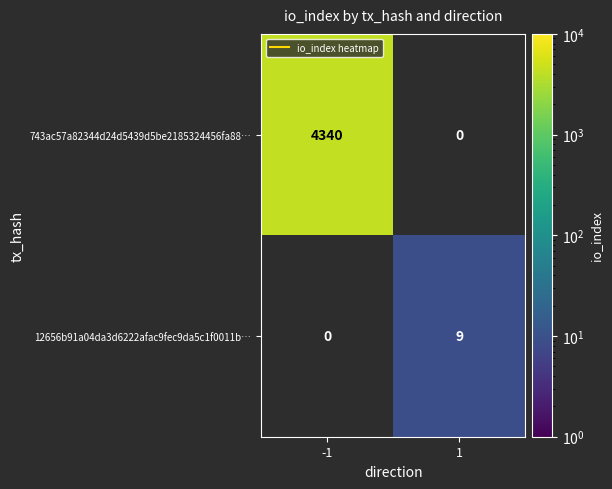

Count the number of data series in this chart.

2